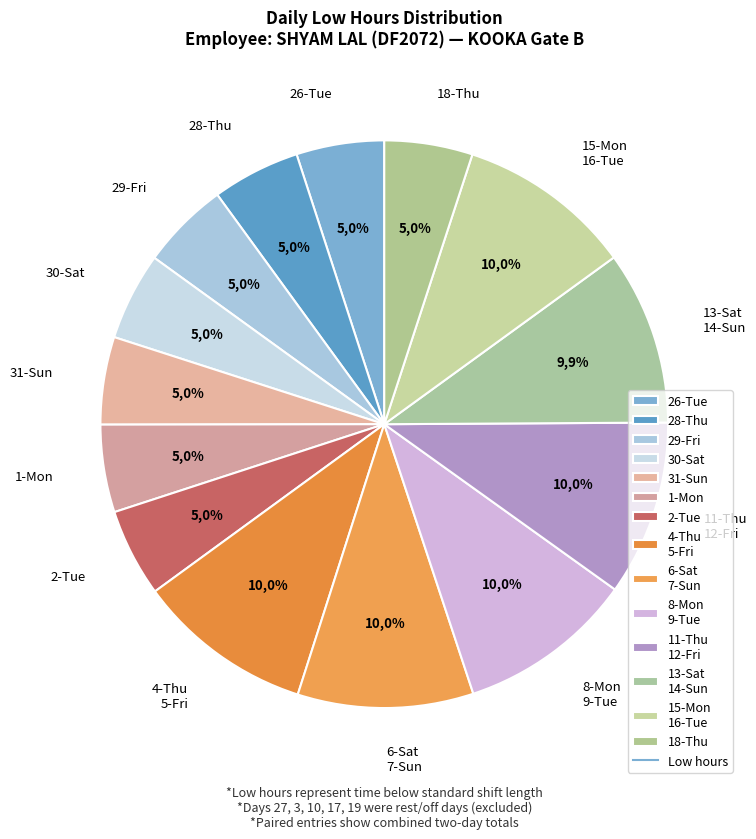

True or false: 12-Fri accounts for 11% of the total.

False